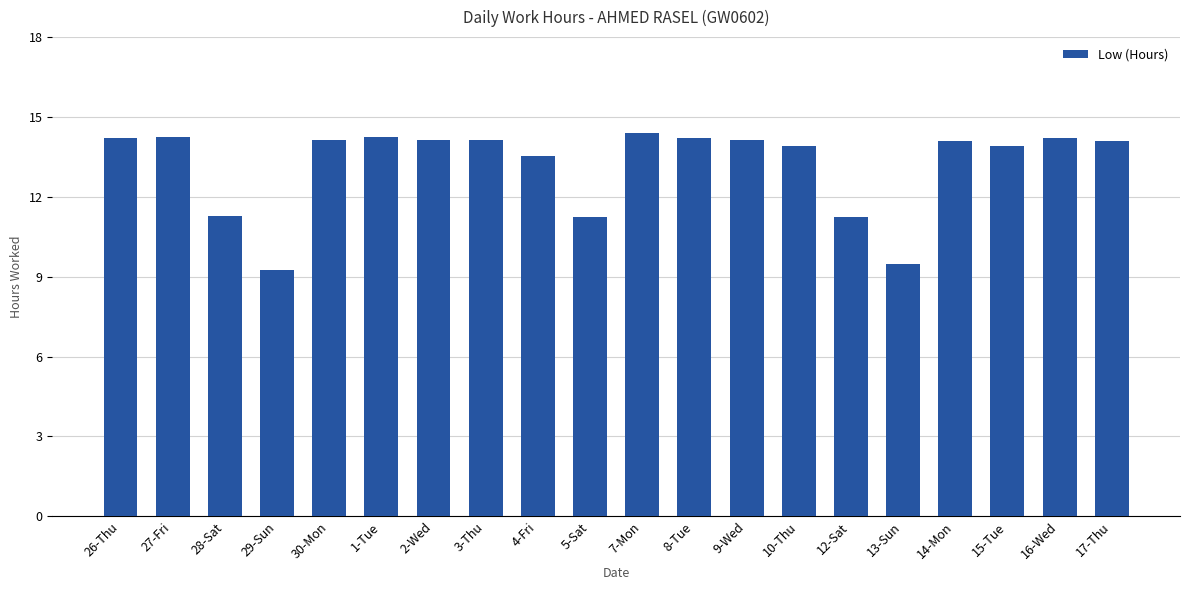

What is the sum of the values at 7-Mon and 15-Tue?

28.3